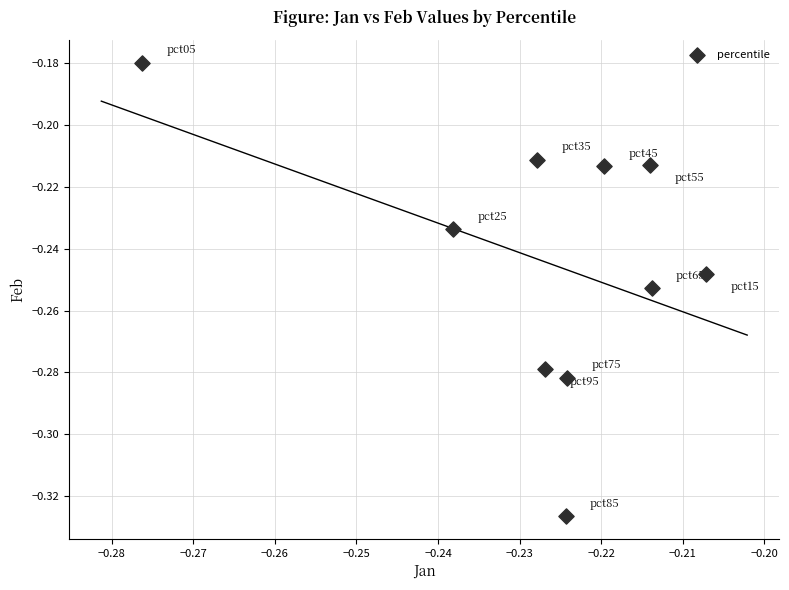

How many data points are displayed?

10